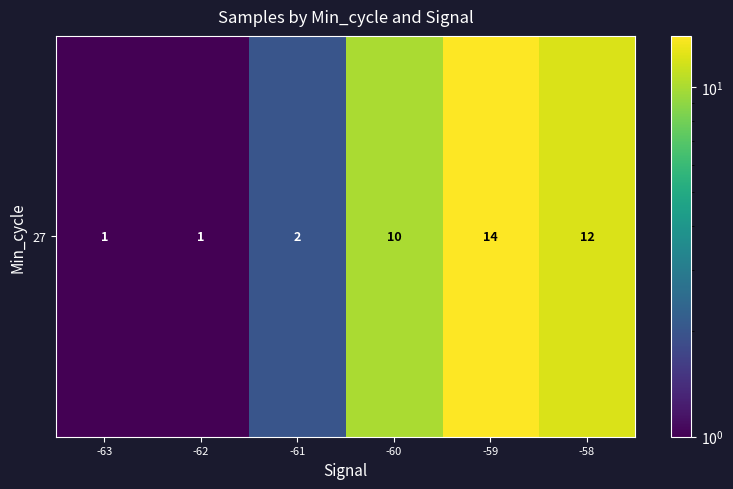

What is the change in value from -63 to -61?

+1